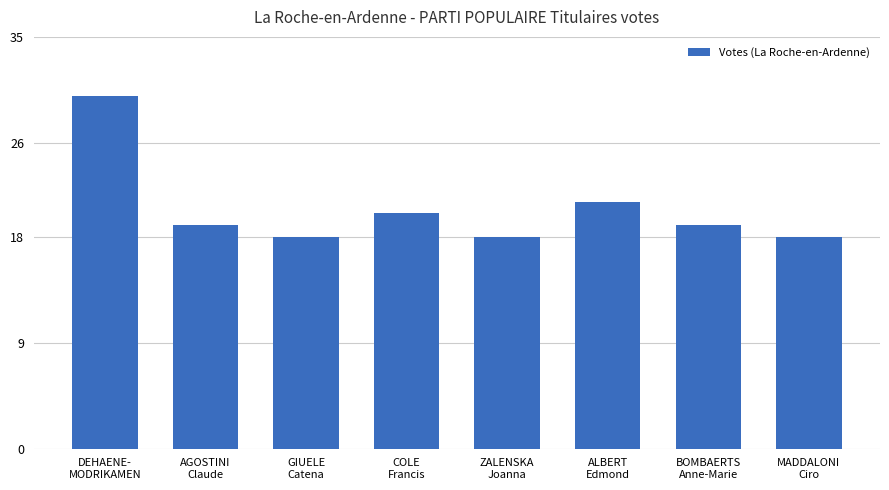

Is it true that the value at BOMBAERTS
Anne-Marie is 19?

True